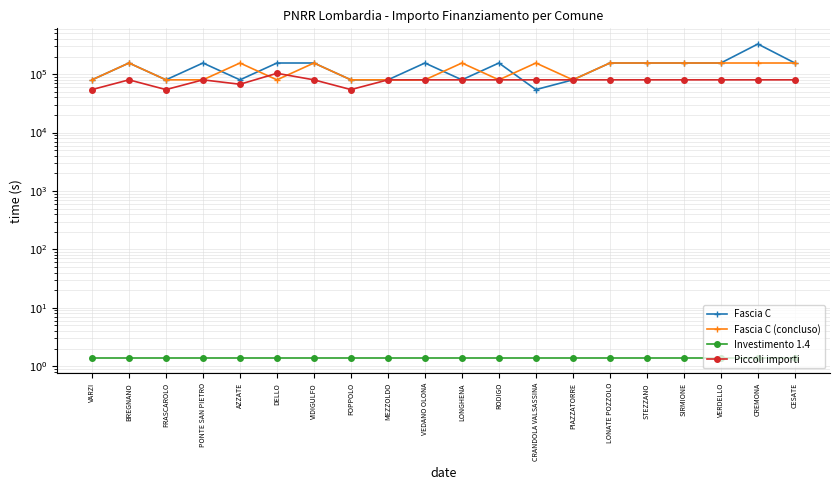

Which series has the largest range (max minus min)?

Fascia C